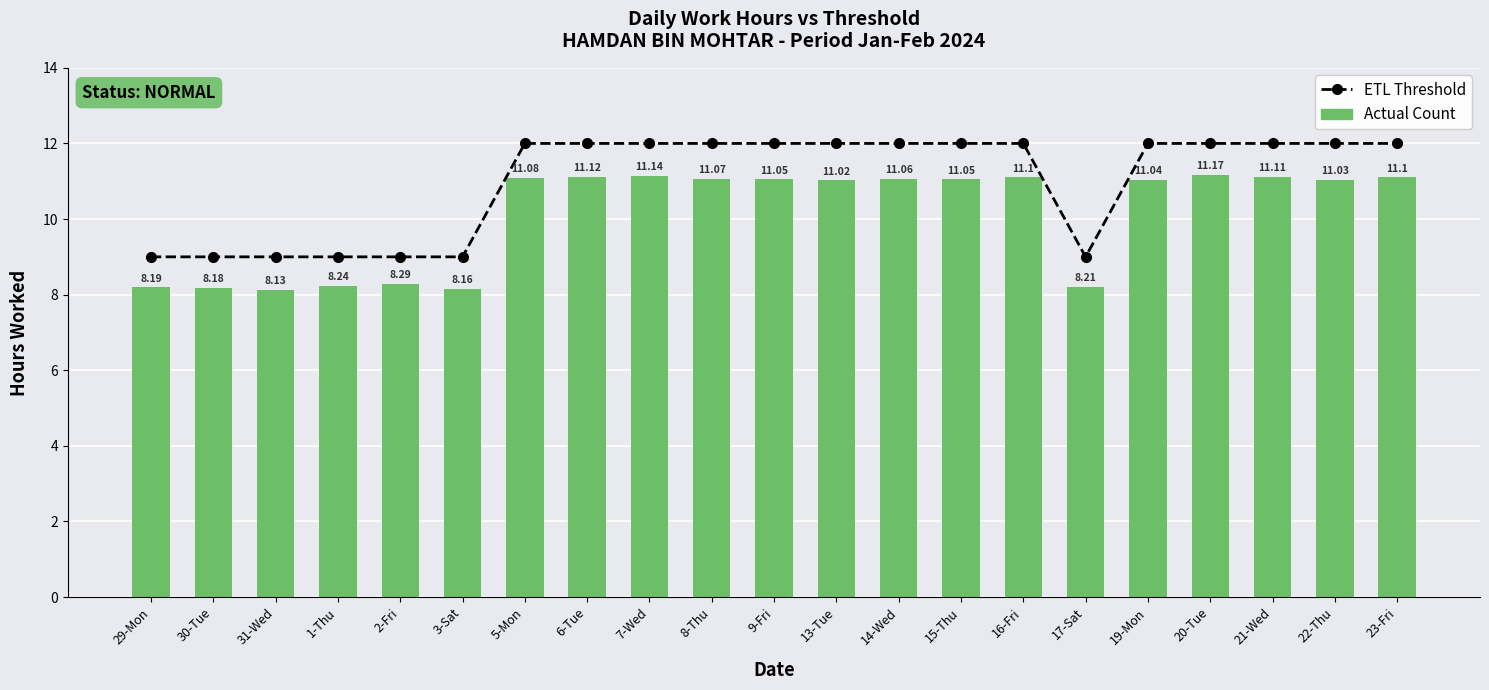

What is the label of the 8th bar from the right?

15-Thu